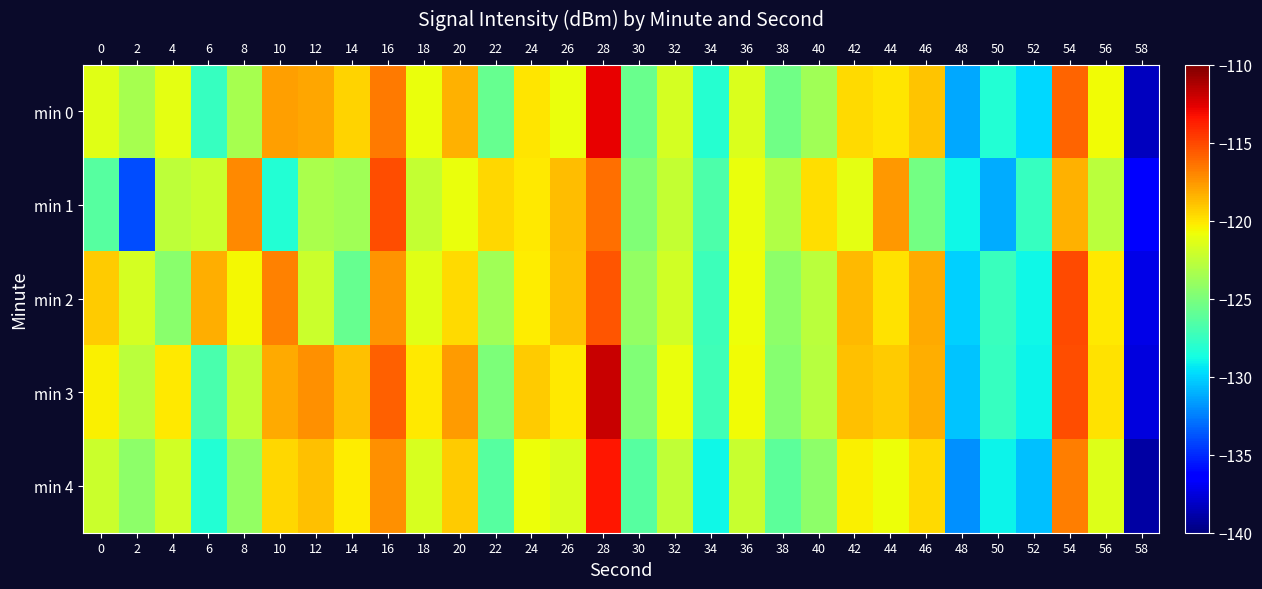

At 20, list the series in order from smallest to largest.

min 1, min 2, min 4, min 0, min 3